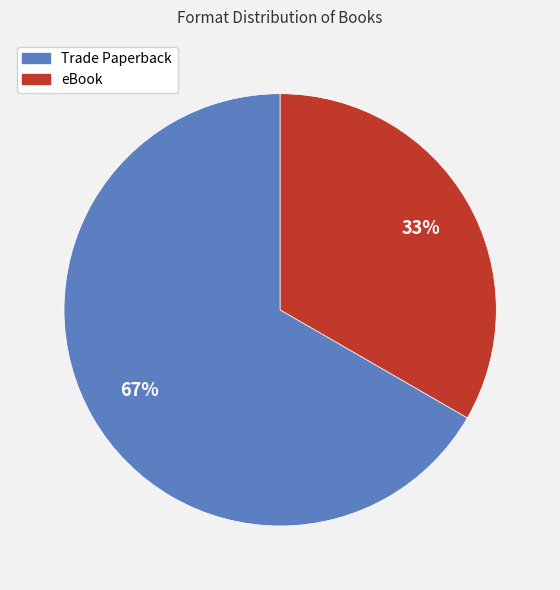

Between eBook and Trade Paperback, which is larger?

Trade Paperback